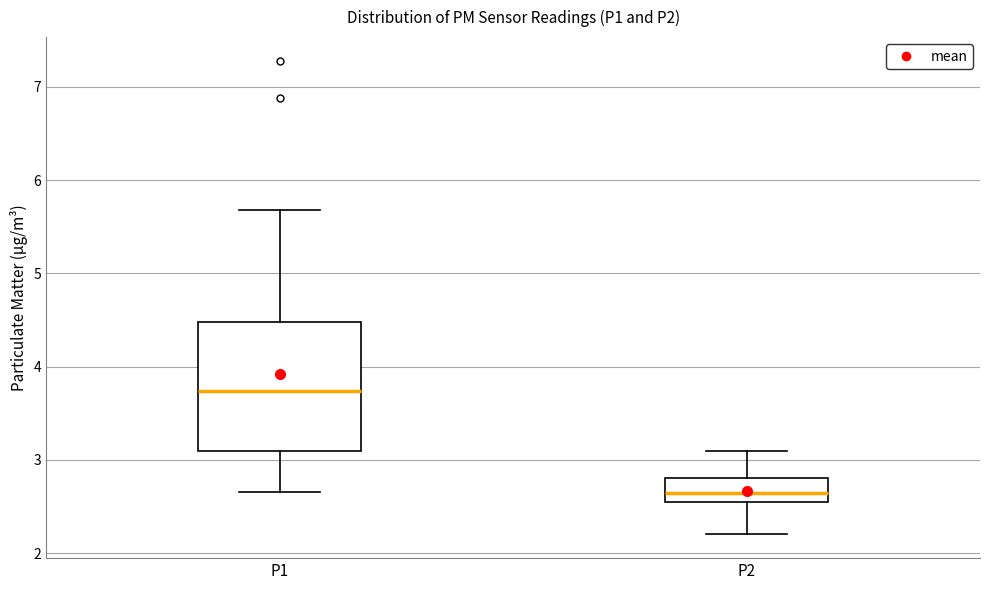

Reading left to right, transcribe this box plot: for each box, give where its median line is, the range the box spans, and where its two whiskers end, as read against the y-axis. The values are not printed on the chart, so give them approximately, as read against the axis.

P1: median 3.7, box 3.1 to 4.5, whiskers 2.7 to 5.7
P2: median 2.6, box 2.5 to 2.8, whiskers 2.2 to 3.1